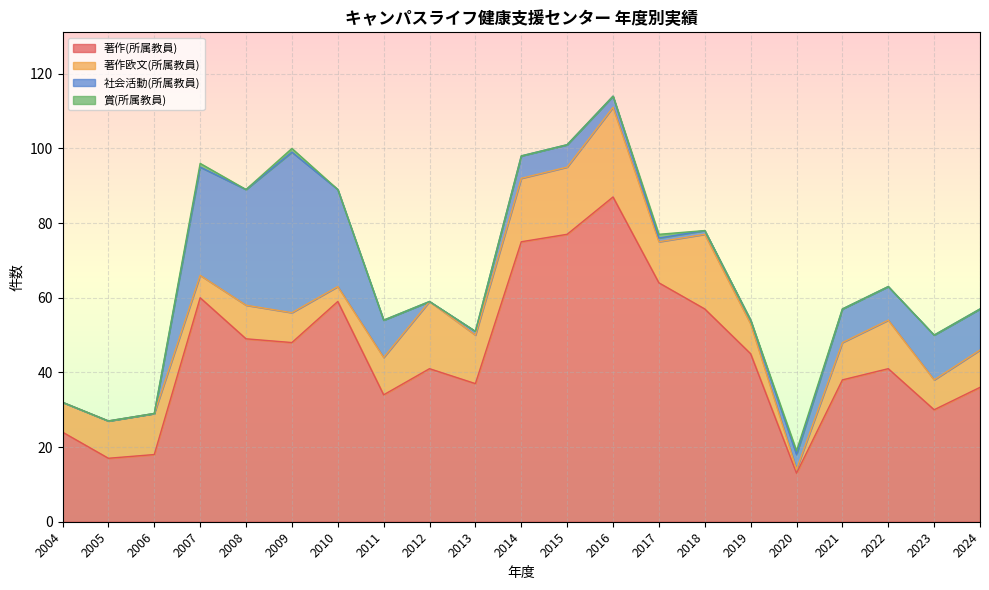

At which label does 社会活動(所属教員) reach its peak?

2009